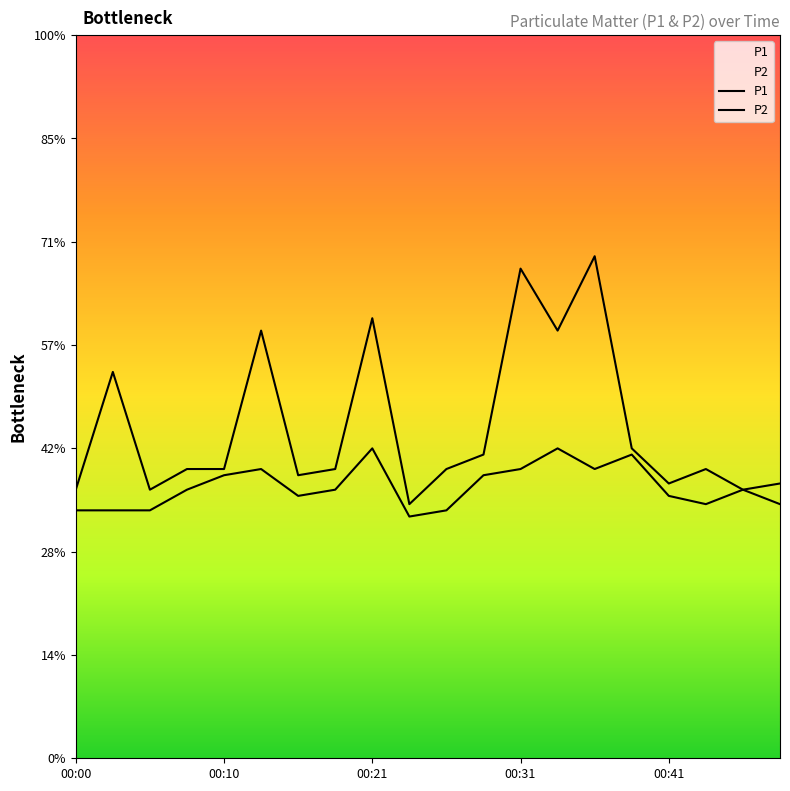

The value of P2 at 00:05 is 2.1. True or false?

False